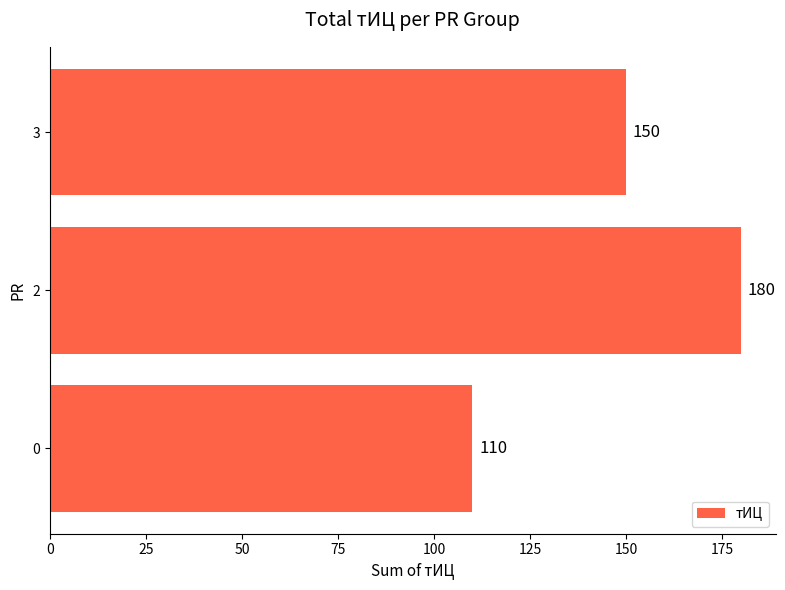

What is the minimum value shown in the chart?

110